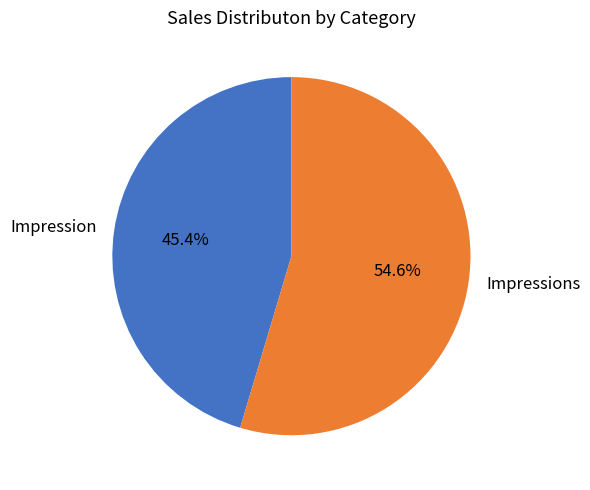

Rank the categories by value from lowest to highest.

Impression, Impressions